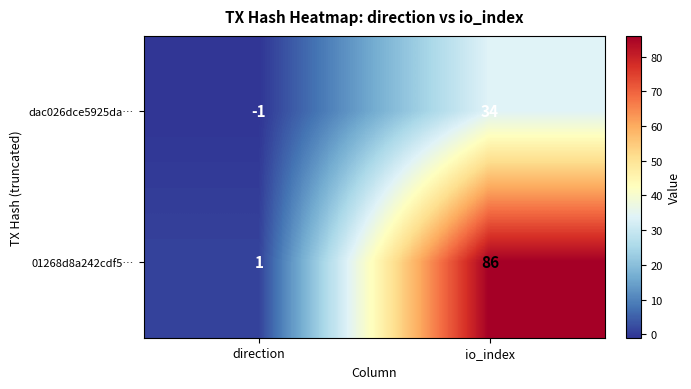

The value of dac026dce5925da… at io_index is 16. True or false?

False